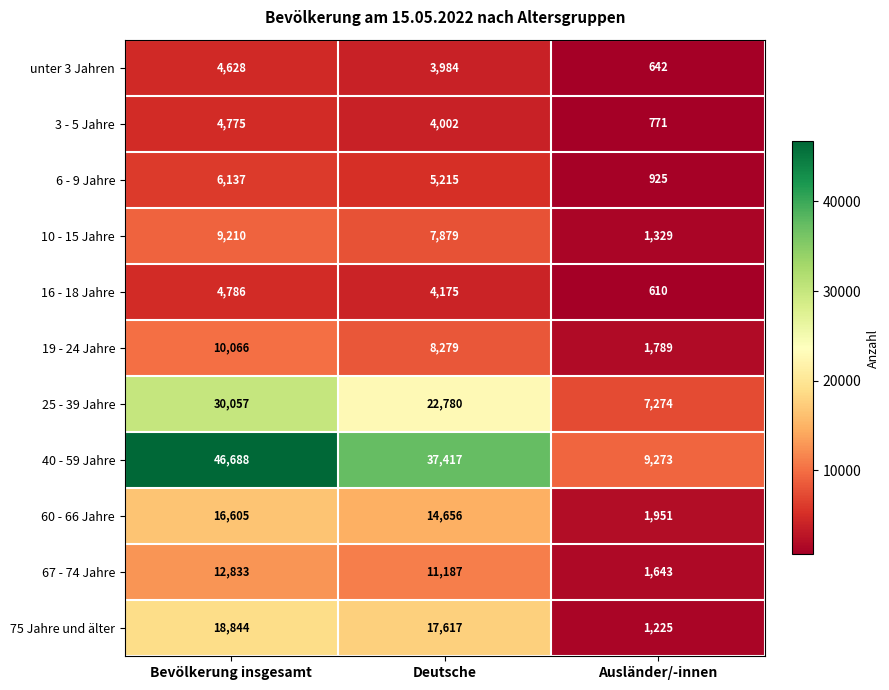

Count the number of categories in the chart.

3